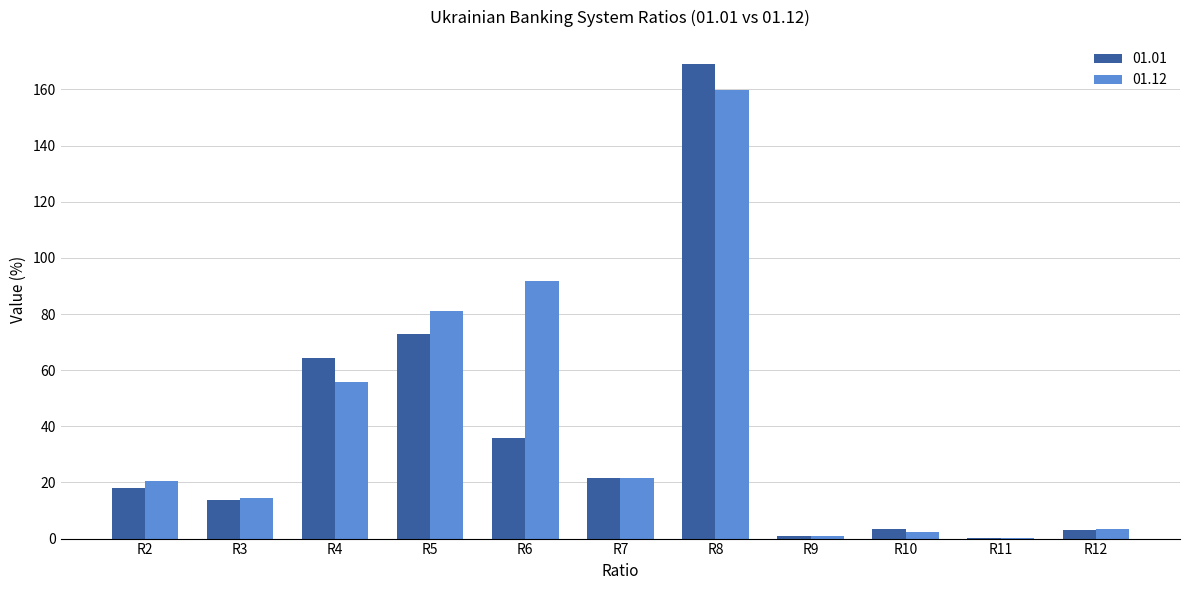

How many series are shown in this chart?

2